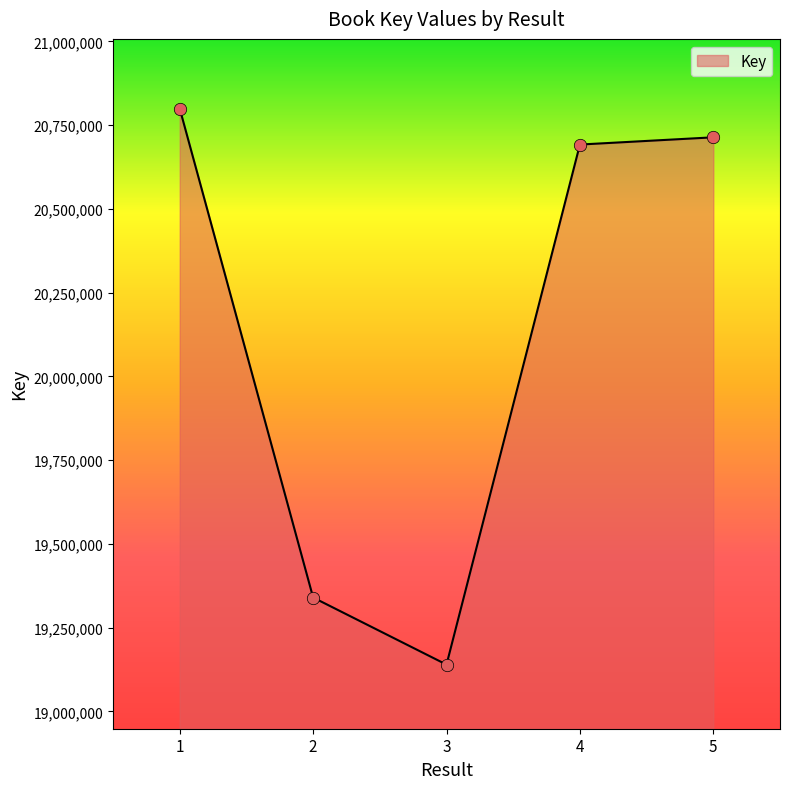

Which has a higher value, 3 or 1?

1